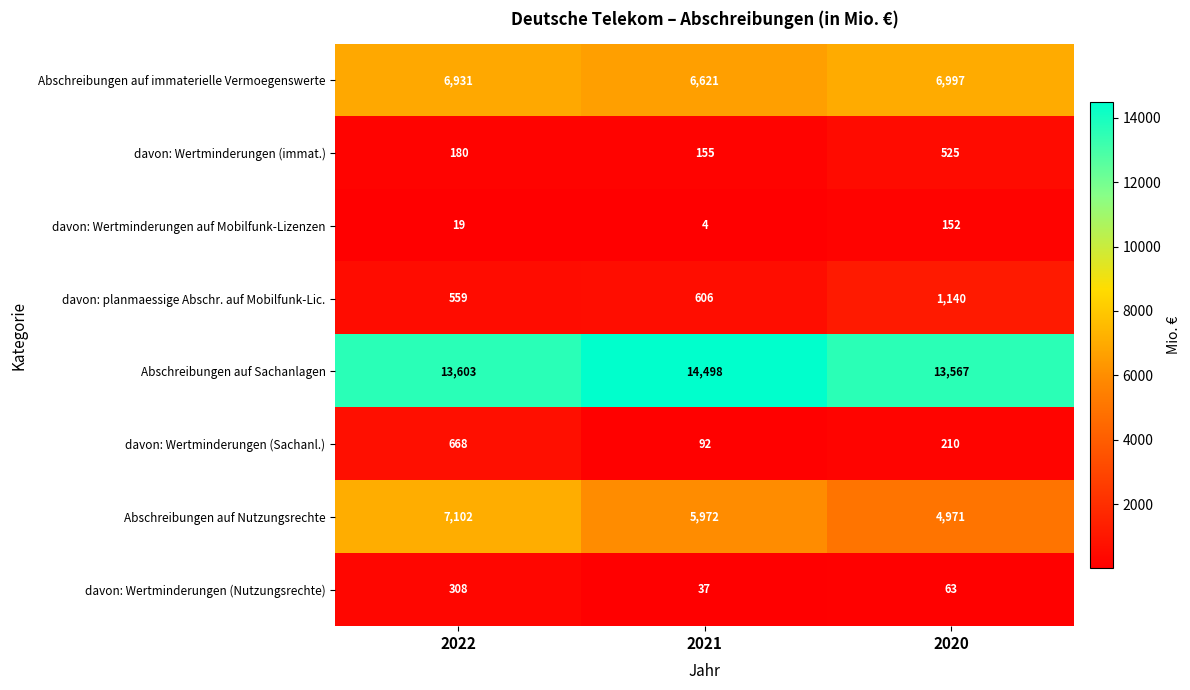

Between 2021 and 2020, which series saw the biggest shift?

Abschreibungen auf Nutzungsrechte